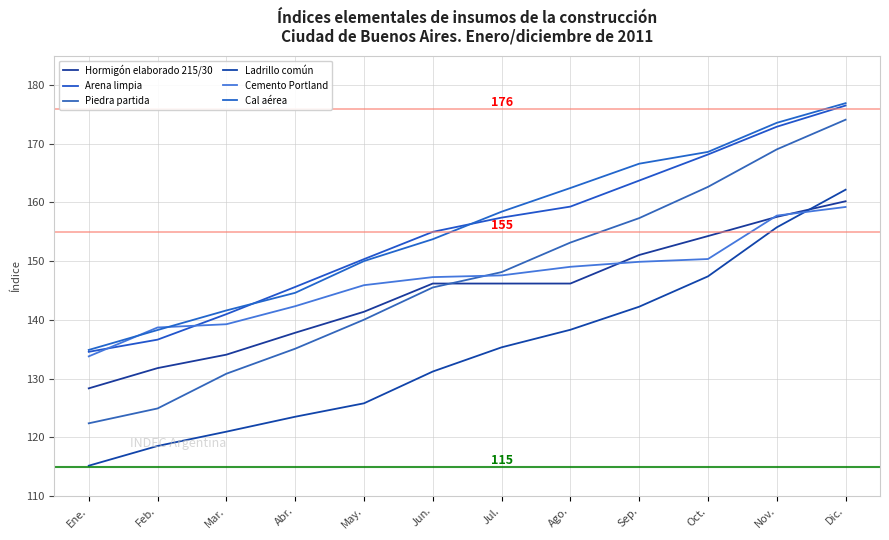

Reading right to left, what are all the values shown in this chart?

Hormigón elaborado 215/30: 160.2	157.6	154.3	151.1	146.2	146.2	146.2	141.4	137.8	134.1	131.8	128.4
Arena limpia: 176.5	172.9	168.2	163.7	159.3	157.4	155.0	150.4	145.6	141.0	136.6	134.6
Piedra partida: 174.1	169.0	162.7	157.3	153.2	148.1	145.5	140.0	135.1	130.8	124.9	122.4
Ladrillo común: 162.2	155.8	147.4	142.3	138.3	135.3	131.2	125.8	123.5	121.0	118.5	115.2
Cemento Portland: 159.2	157.8	150.4	149.9	149.1	147.6	147.3	145.9	142.3	139.3	138.7	133.8
Cal aérea: 176.9	173.6	168.6	166.6	162.5	158.4	153.7	150.0	144.6	141.6	138.3	134.9